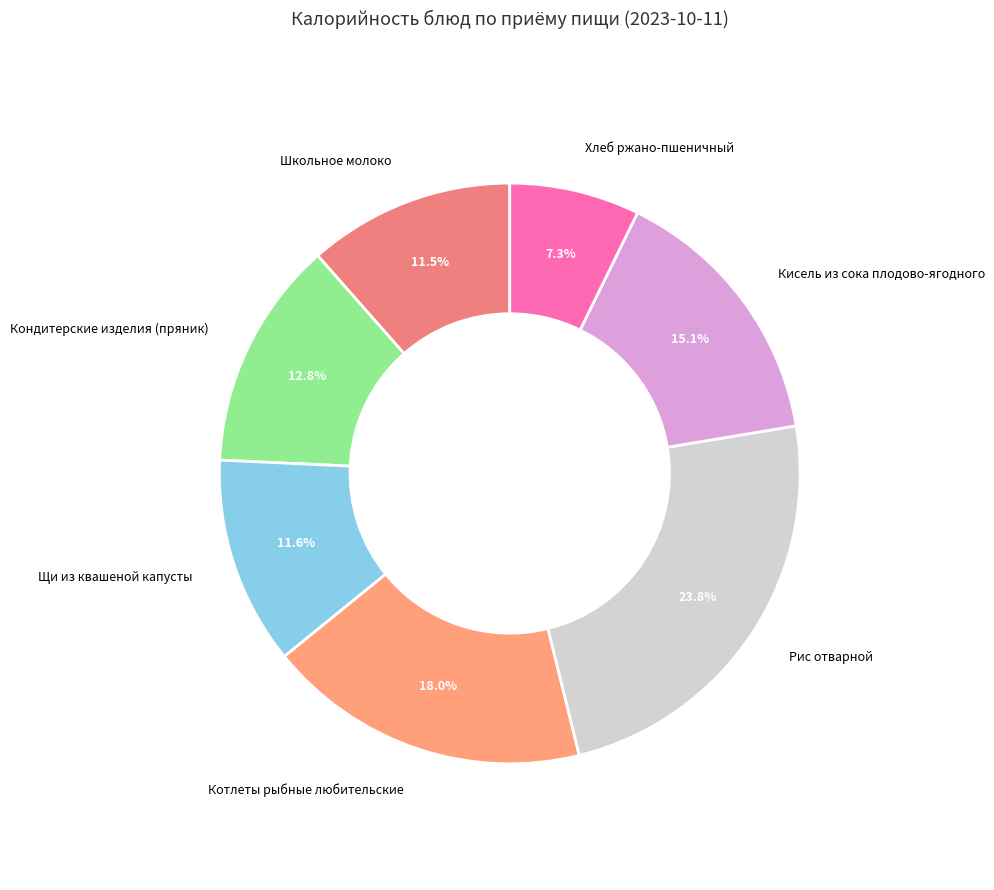

How many slices are in this pie chart?

7